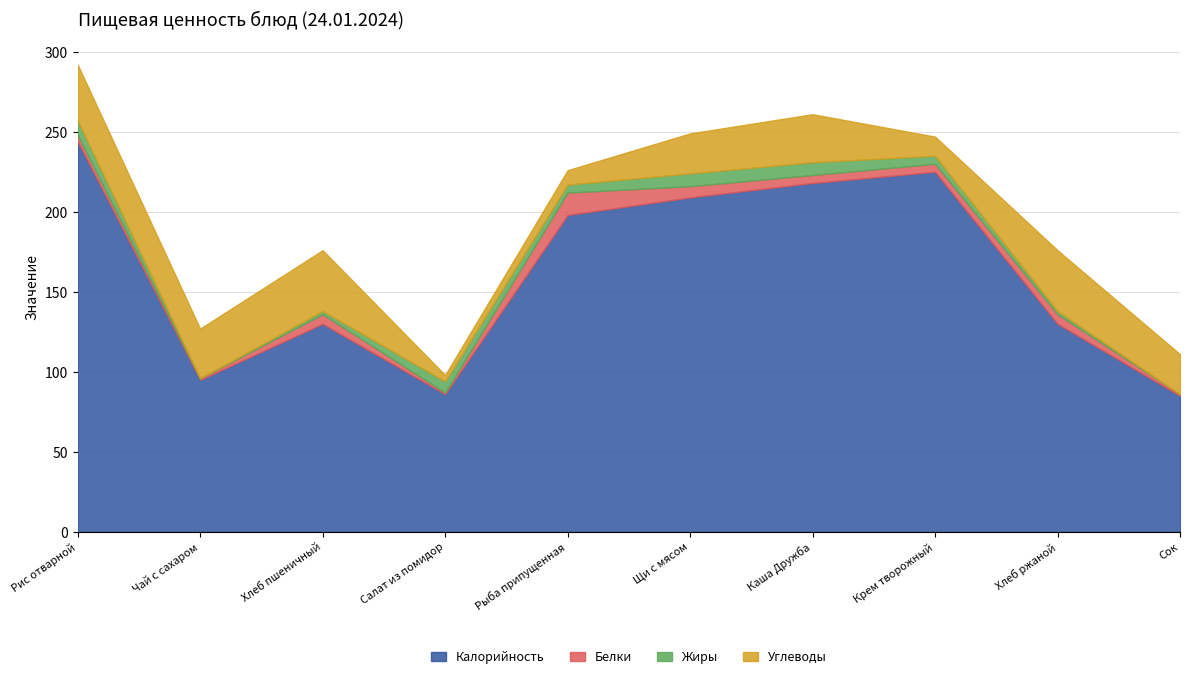

What are all the series names shown in the legend?

Калорийность, Белки, Жиры, Углеводы